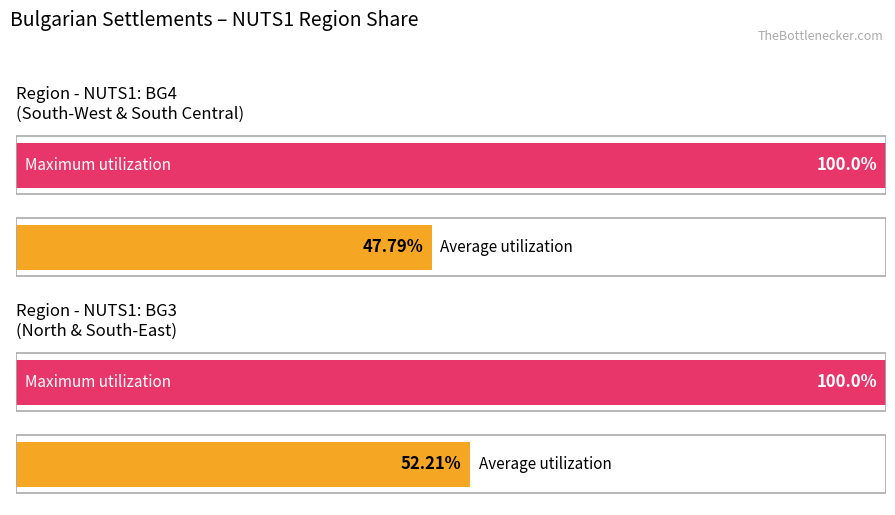

Is it true that BG4 equals 2 at обл. Бургас?

False